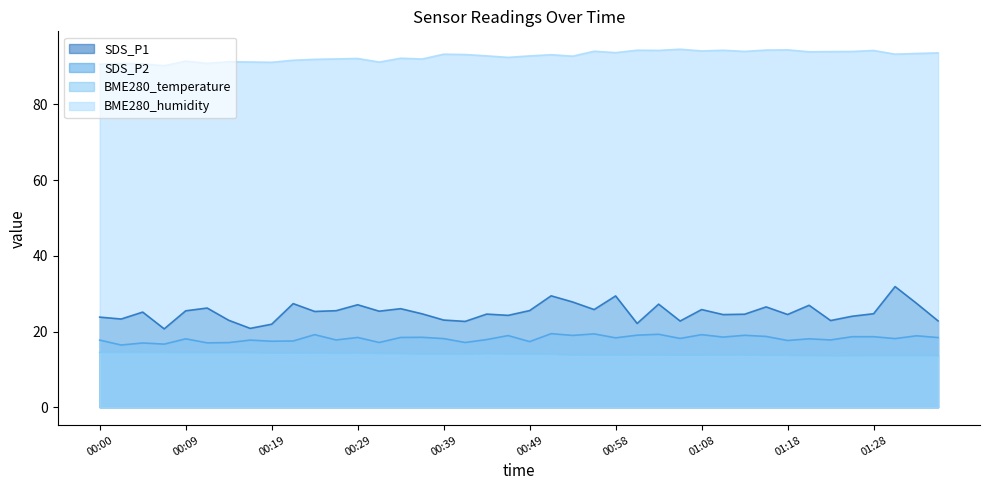

How many data points in BME280_humidity are above 93?

20